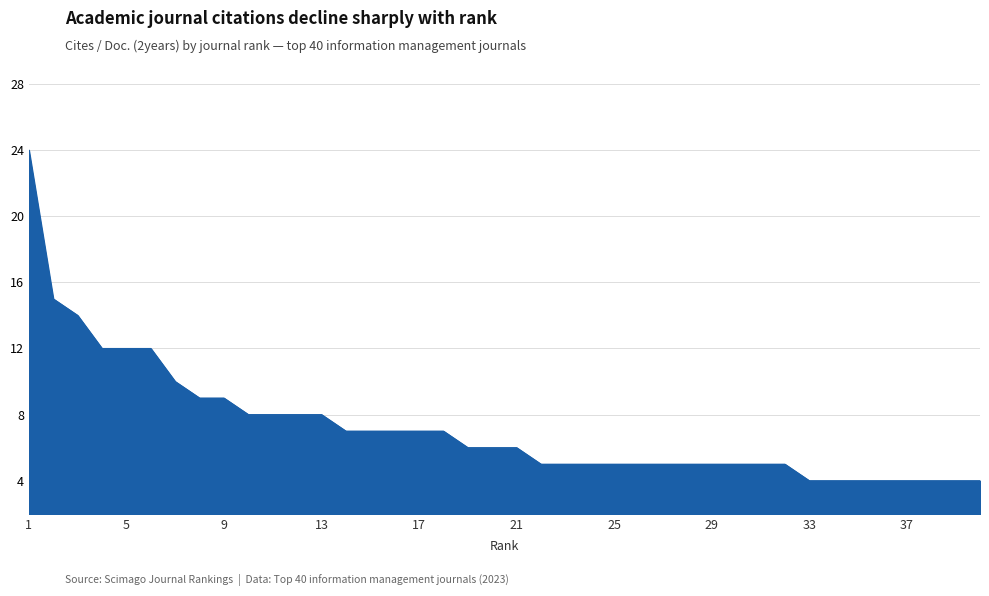

Reading left to right, list all the values displayed in this chart.

24	15	14	12	12	12	10	9	9	8	8	8	8	7	7	7	7	7	6	6	6	5	5	5	5	5	5	5	5	5	5	5	4	4	4	4	4	4	4	4